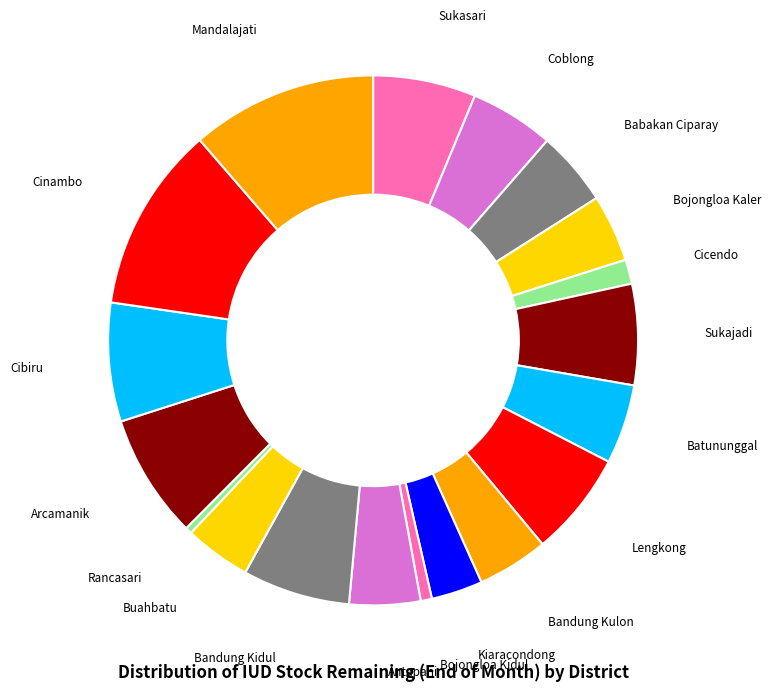

How many segments does this pie chart have?

19